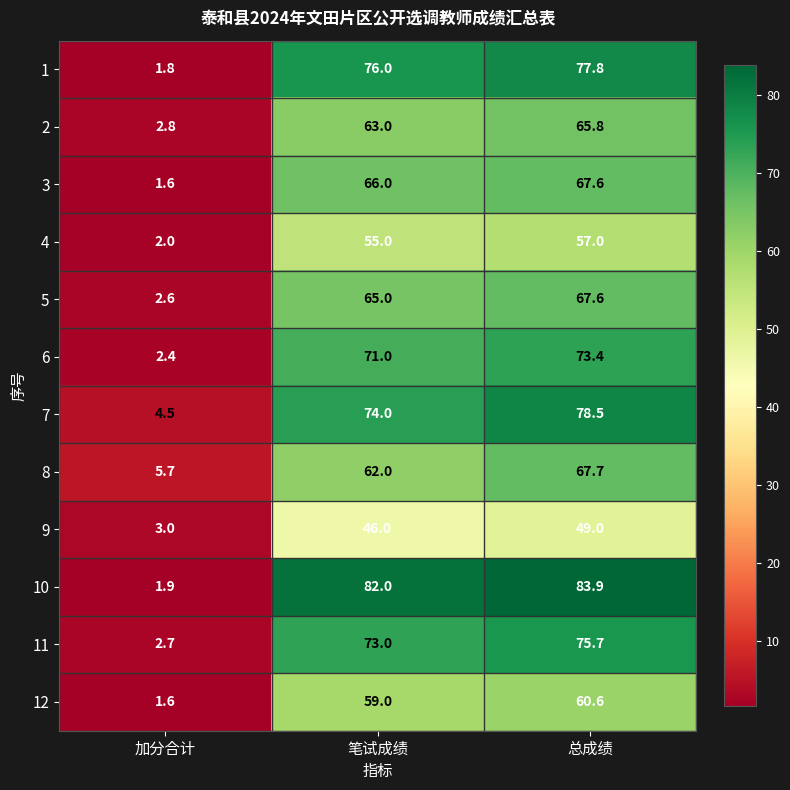

Read the 6 value at 笔试成绩.

71.0